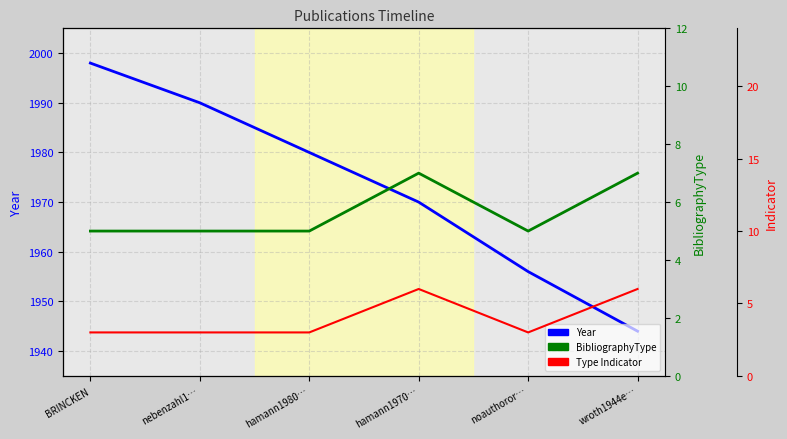

True or false: Year has a value of 1023 at hamann1980….

False